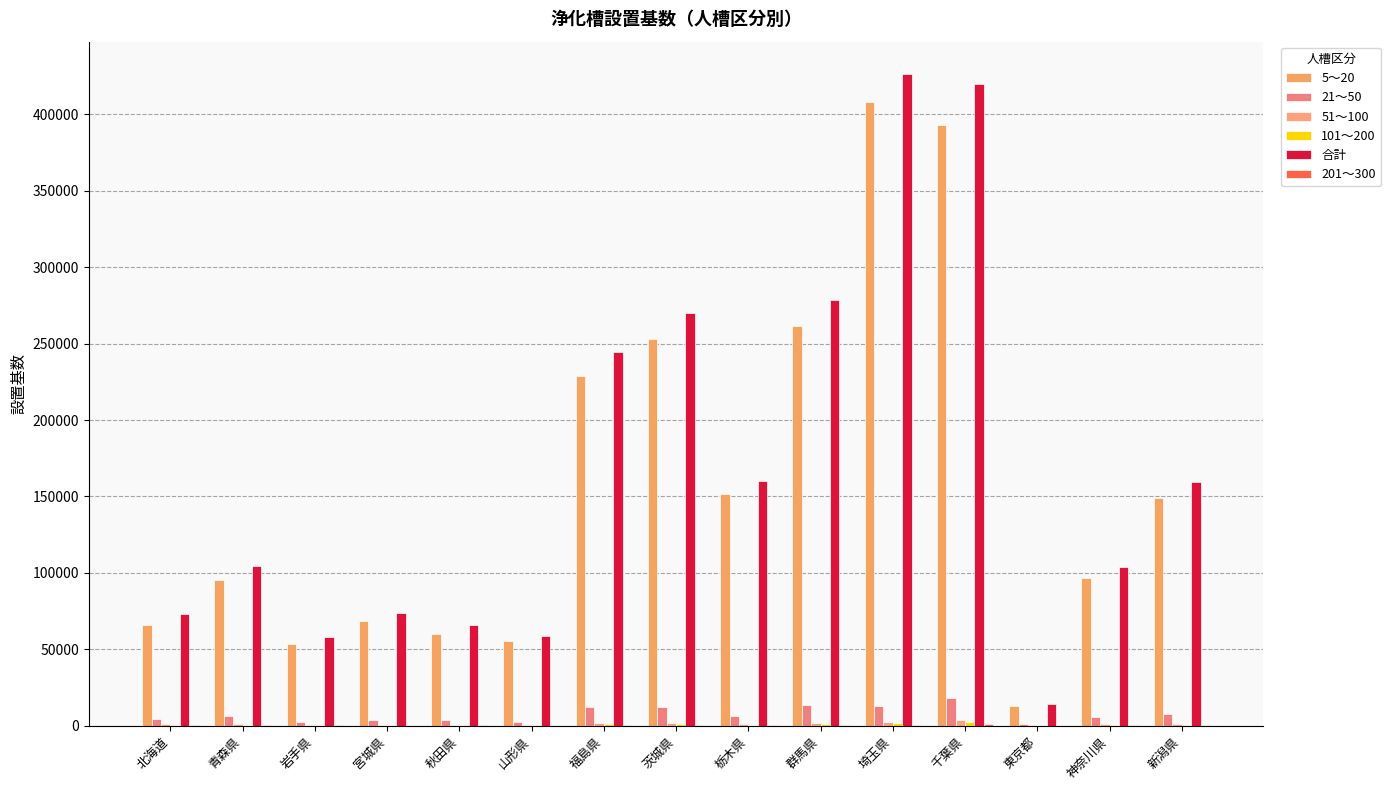

Reading right to left, what are all the values shown in this chart?

5～20: 149179	96564	12917	392952	407754	261209	151383	253215	228550	55628	60327	68704	53508	95587	66045
21～50: 7973	5583	1109	18243	13056	13723	6247	12294	12125	2500	4014	3624	2758	6138	4180
51～100: 1142	872	167	3928	2324	1860	1402	1969	1779	458	796	652	701	1351	1009
101～200: 646	525	116	2318	1590	860	785	1392	1113	210	514	372	469	728	786
合計: 159756	104031	14398	420025	426235	278474	160417	270163	244610	58995	66190	73705	57937	104312	72828
201～300: 304	213	37	1102	623	353	255	536	483	92	204	130	202	239	293